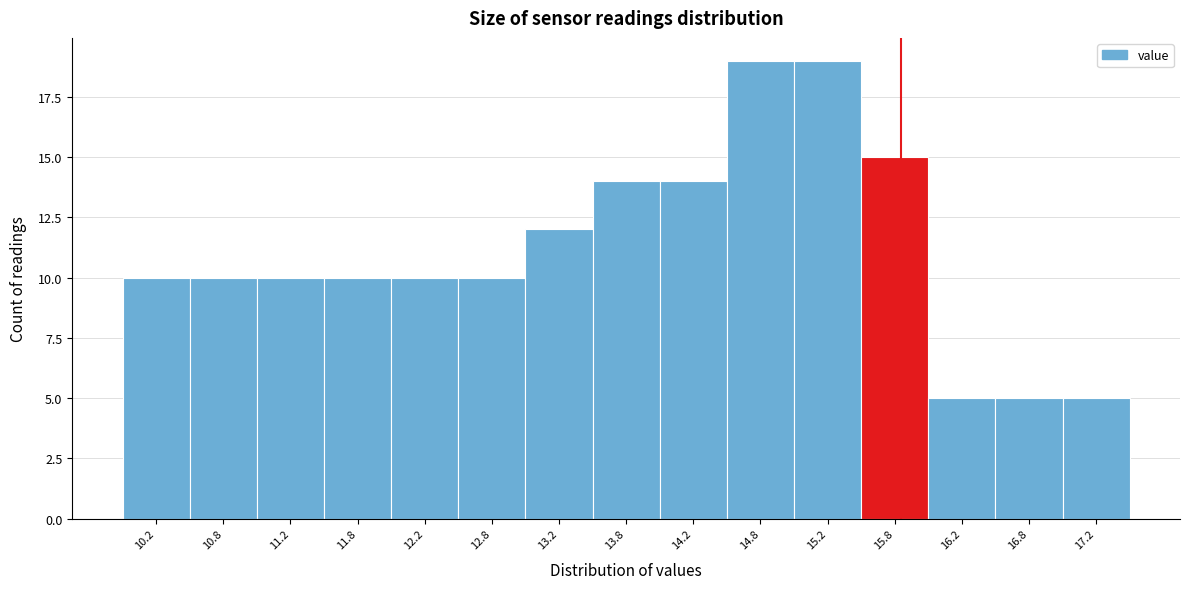

What is the height of the bar covering 10.5 to 11.0 on the x-axis? The values are not printed on the chart, so give them approximately, as read against the axis.

10